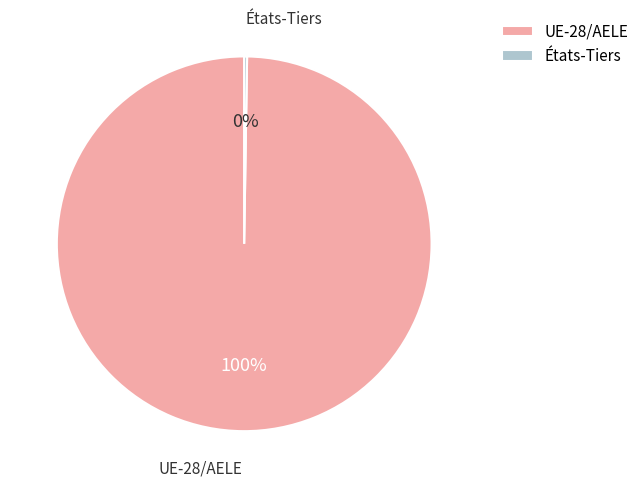

True or false: UE-28/AELE accounts for 100% of the total.

True